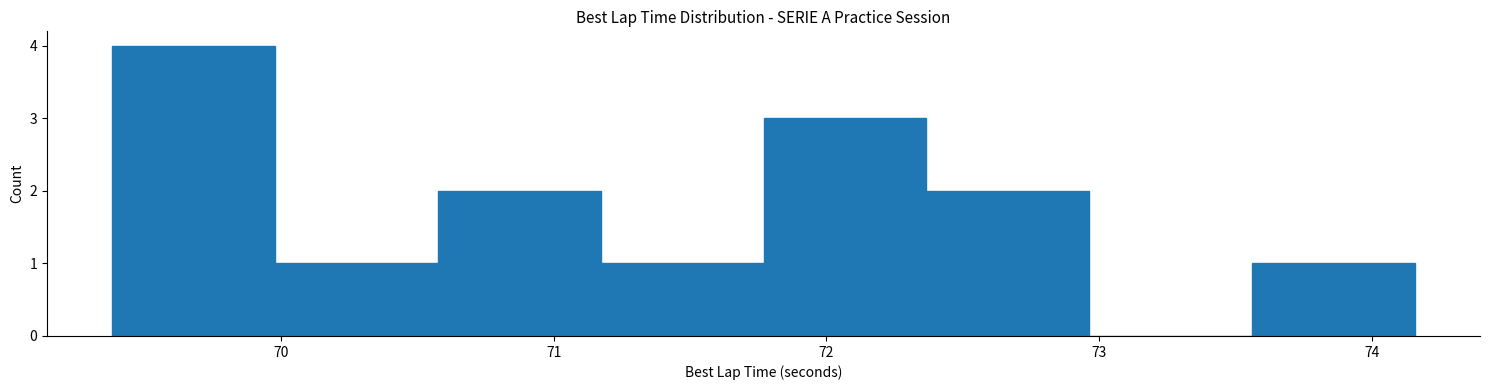

Over which range of the x-axis is the bar tallest?

69.4 to 70.0